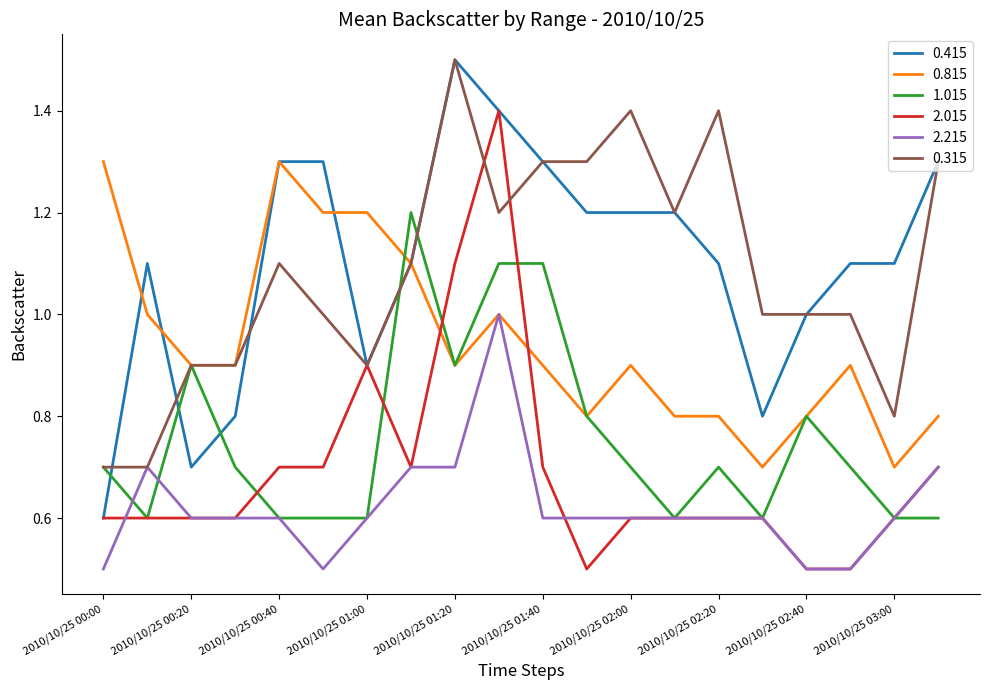

How many series are shown in this chart?

6